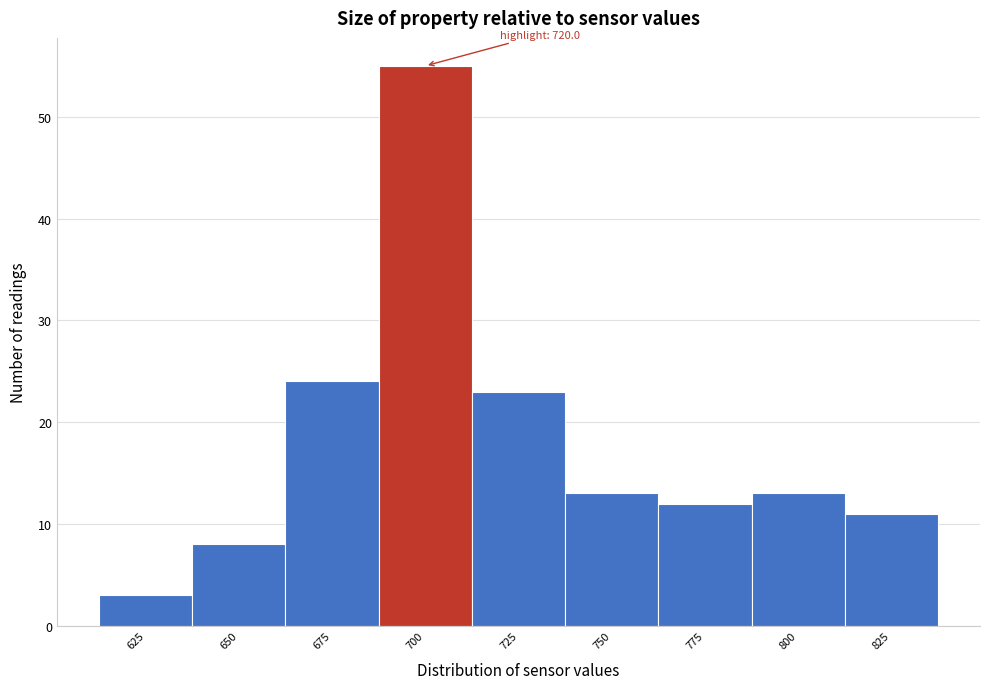

Reading left to right, what are all the values shown in this chart?

625=3	650=8	675=24	700=55	725=23	750=13	775=12	800=13	825=11